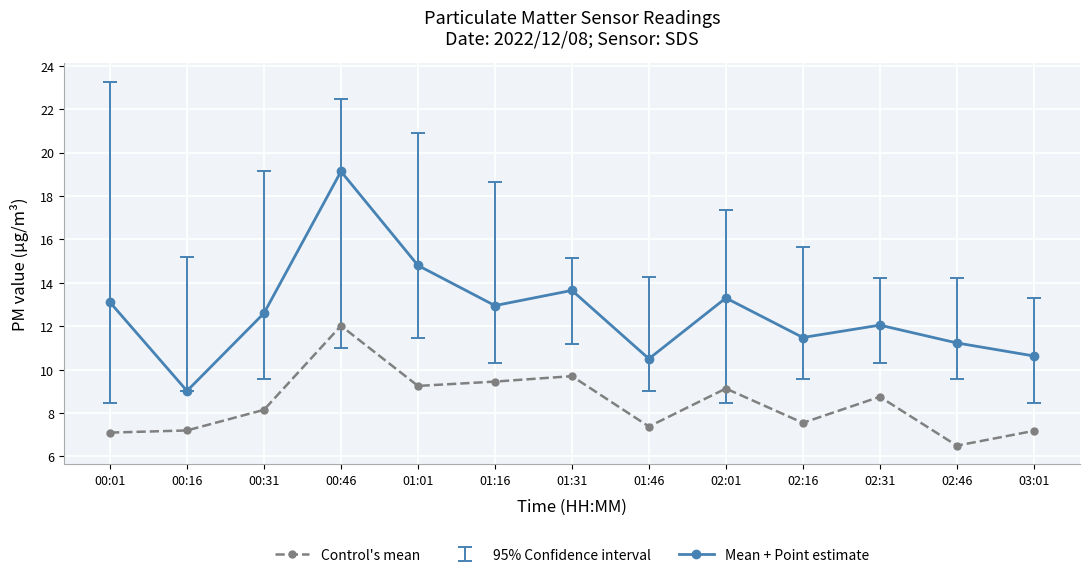

True or false: Mean + Point estimate has a value of 10.5 at 01:46.

True